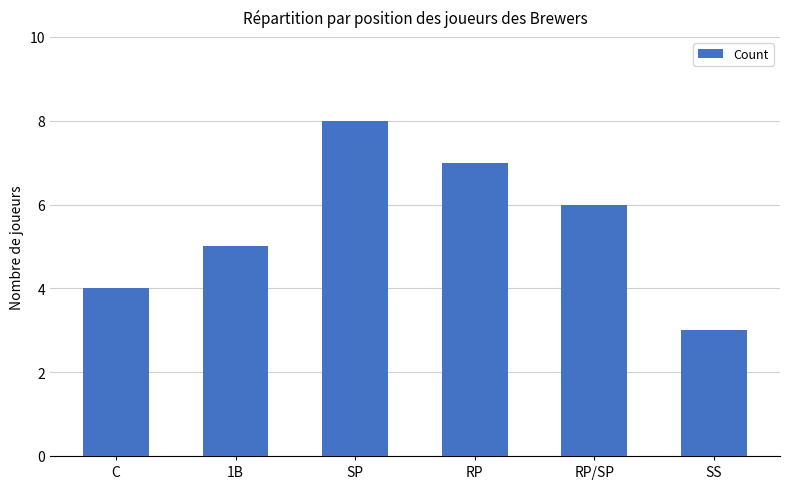

Which has a higher value, RP/SP or C?

RP/SP